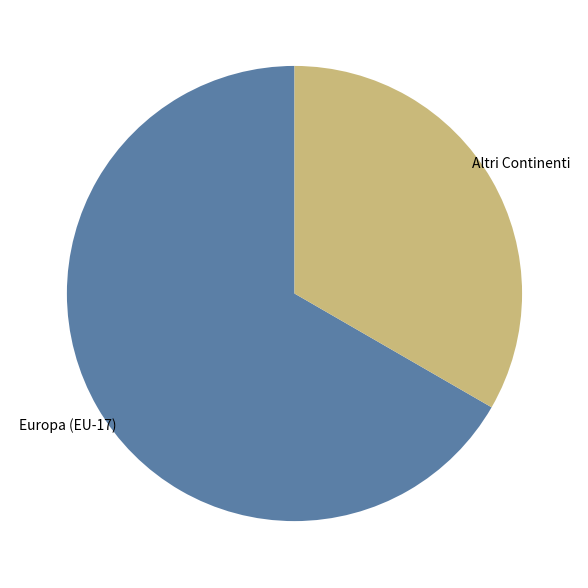

Which slice is the largest?

Europa (EU-17)